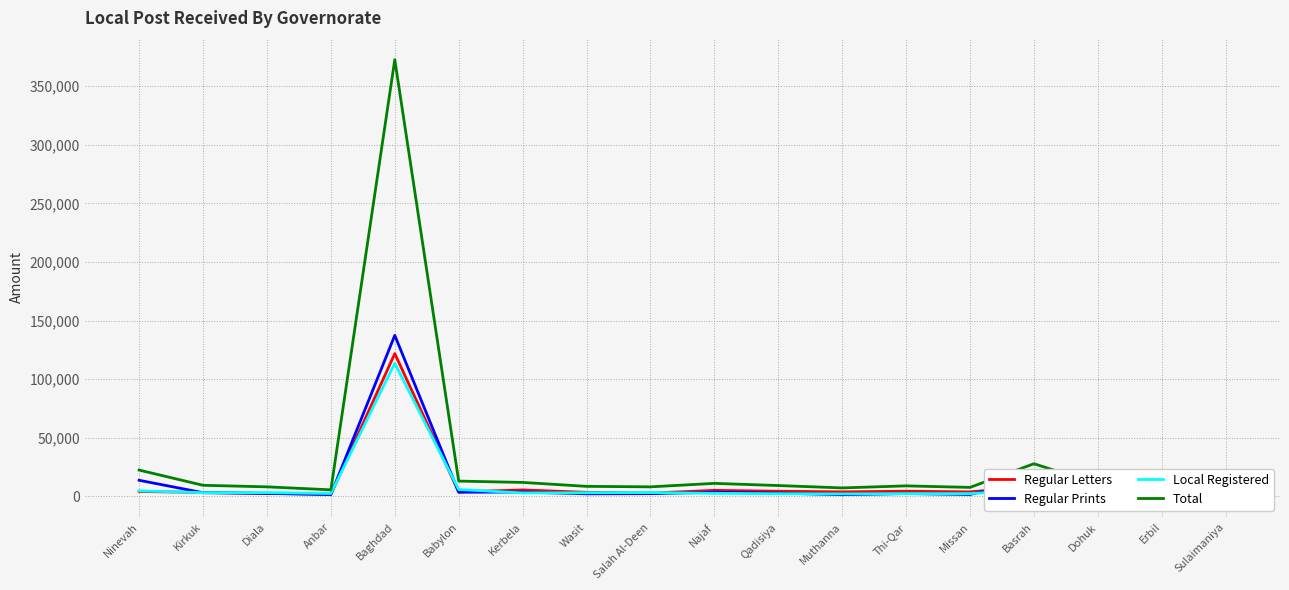

What is the difference between the highest and lowest values at Anbar?

4011